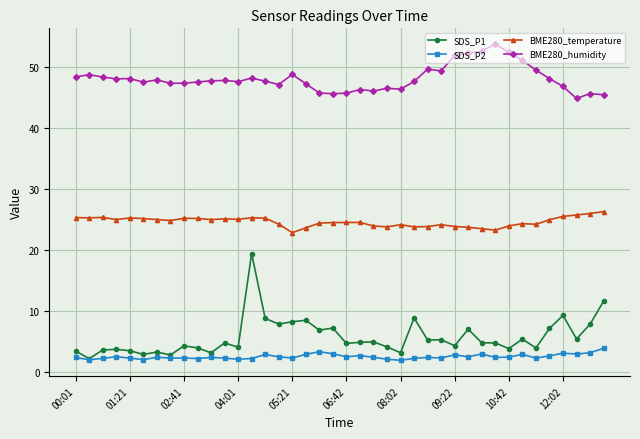

What is the smallest value displayed?

1.9